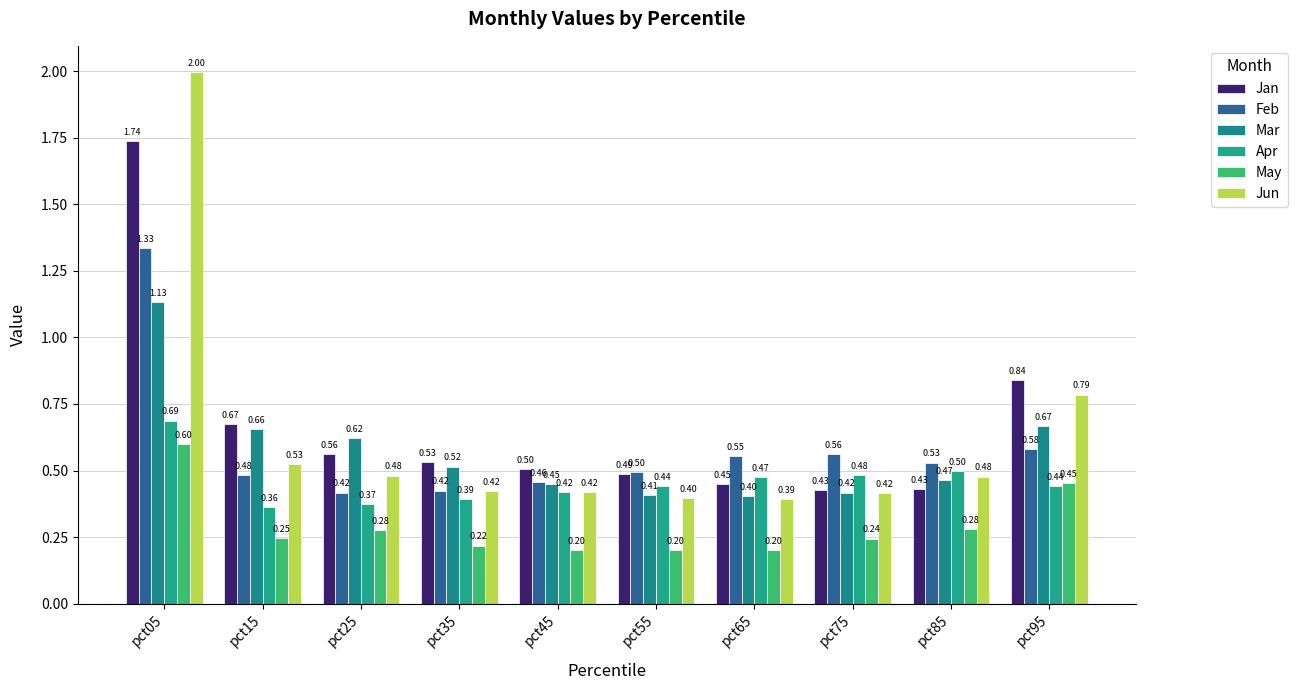

At which category is the sum across all series the highest?

pct05